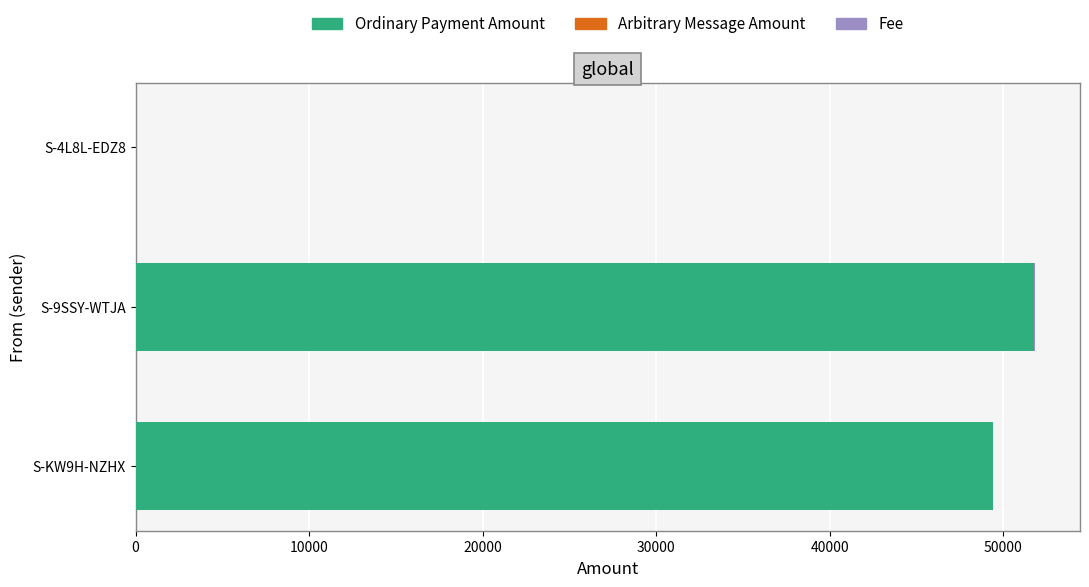

How many positive values does the Ordinary Payment Amount series have?

2